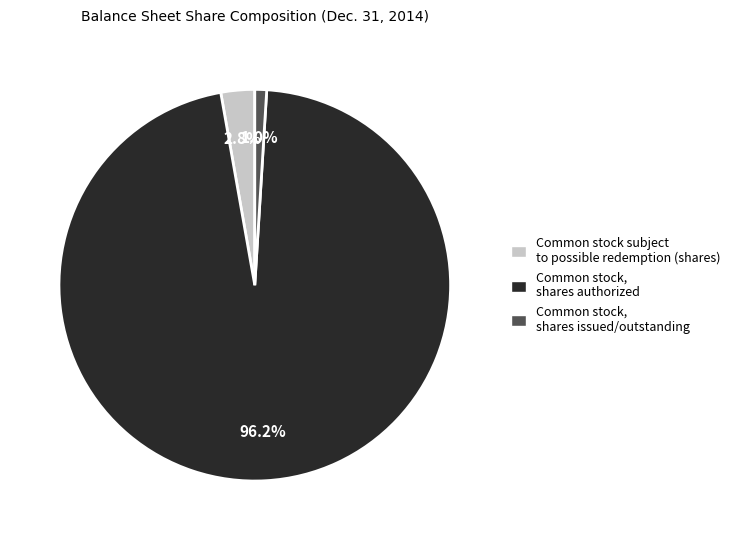

Combined, do Common stock, shares issued/outstanding and Common stock, shares authorized account for over 50%?

Yes